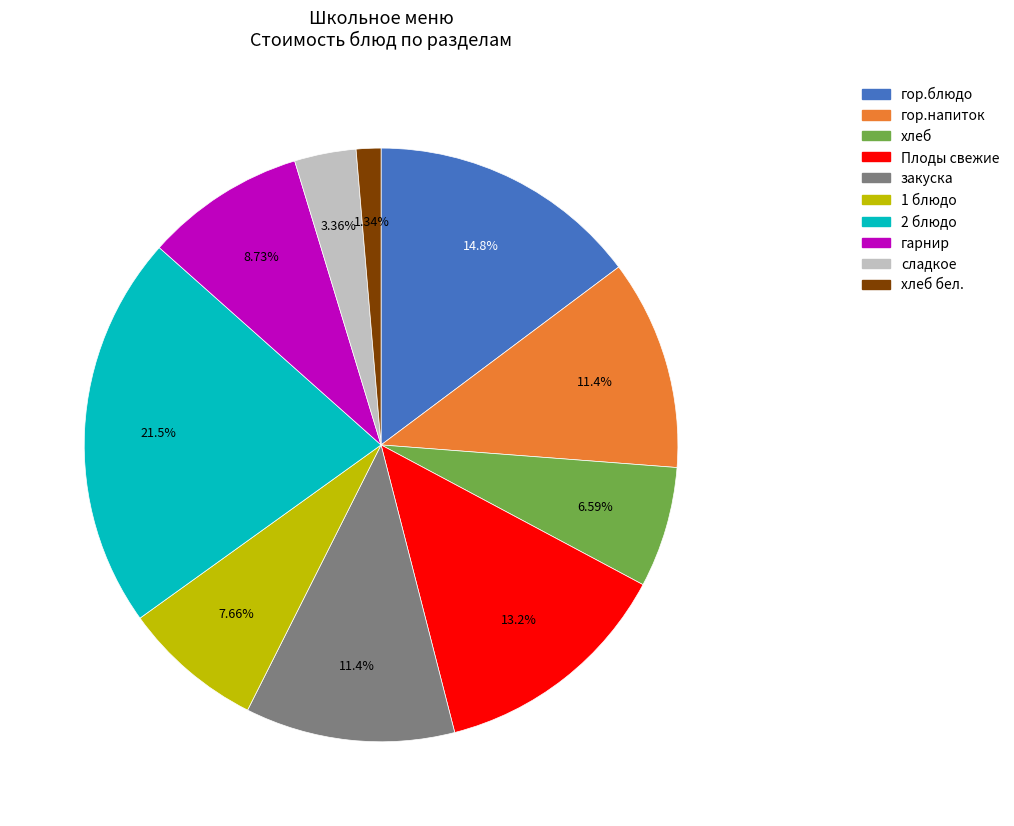

Is there a majority slice in this chart?

No